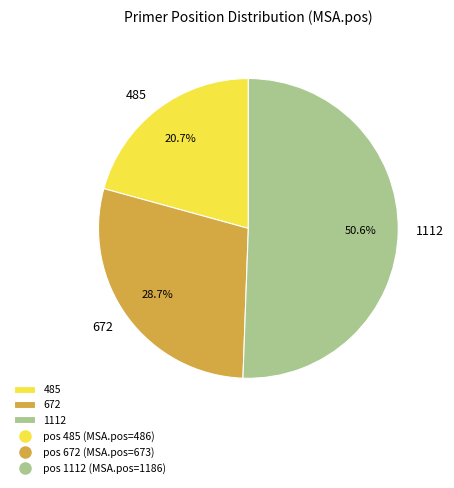

Which has a higher value, 1112 or 672?

1112